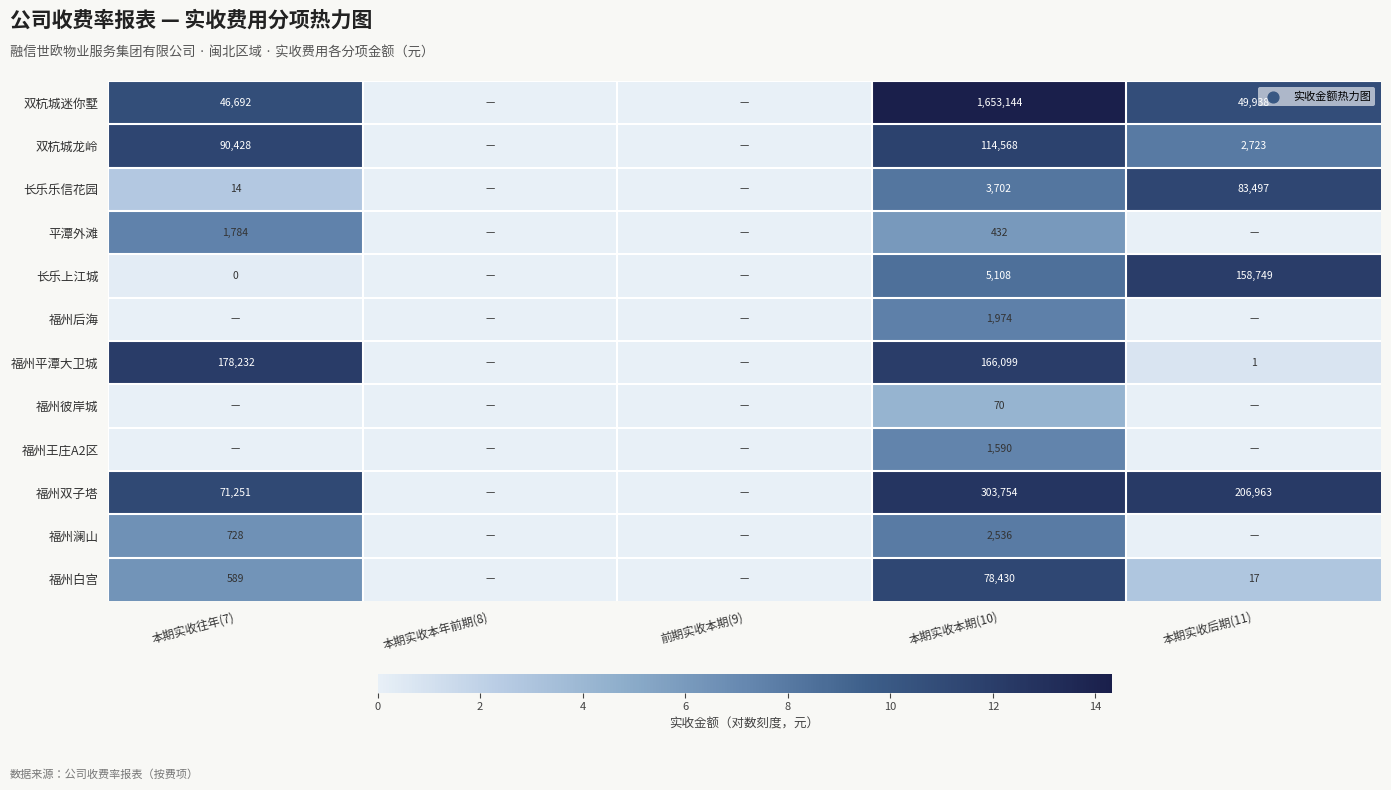

Is the value of 长乐乐信花园 at 本期实收后期(11) greater than the value of 福州澜山 at 本期实收往年(7)?

Yes